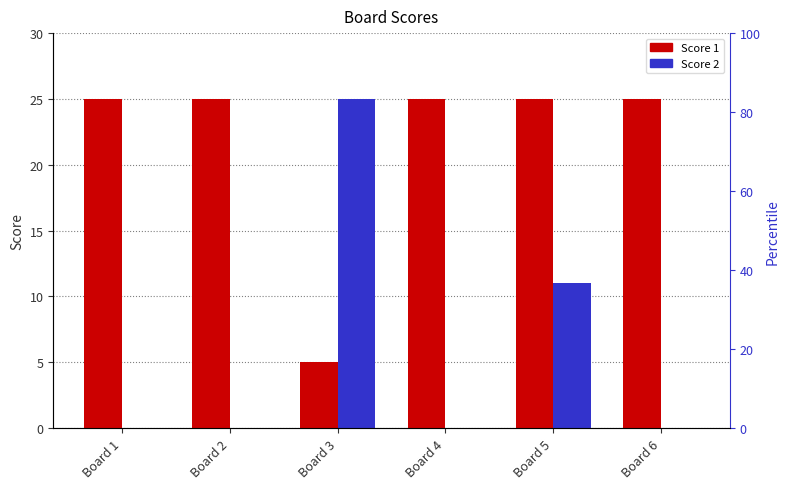

What is the difference between the Score 2 values at Board 4 and Board 5?

11